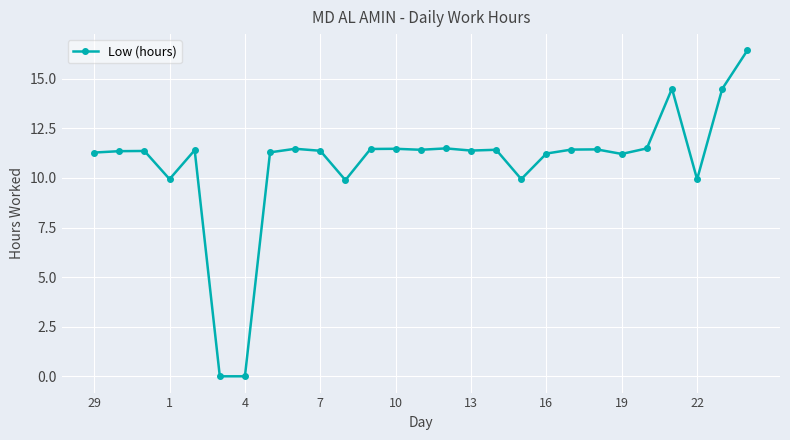

What is the value of the 23rd point from the left?

11.5